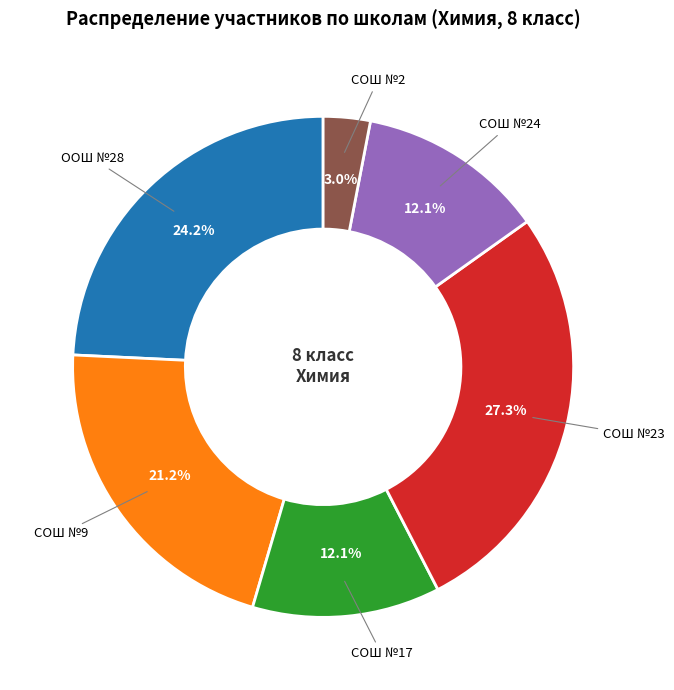

Does any single category account for the majority?

No